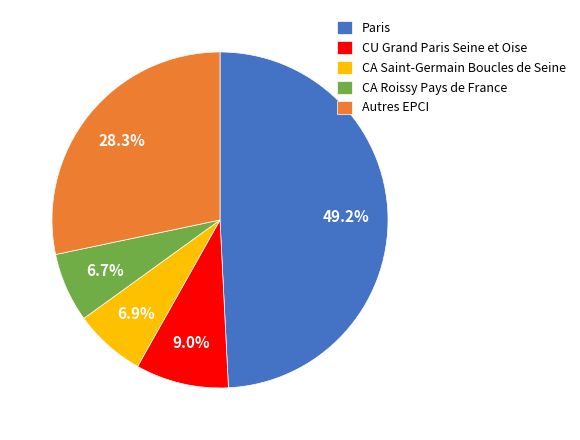

What is the largest slice in the pie chart?

Paris